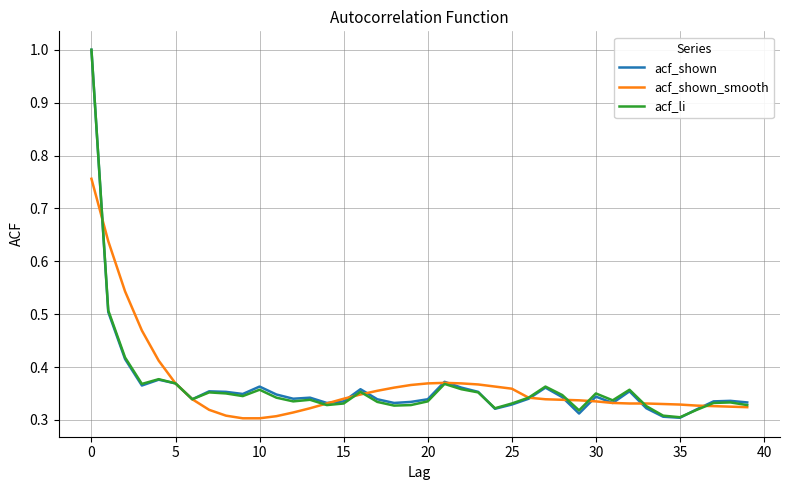

What is the highest value of the acf_shown series?

1.0